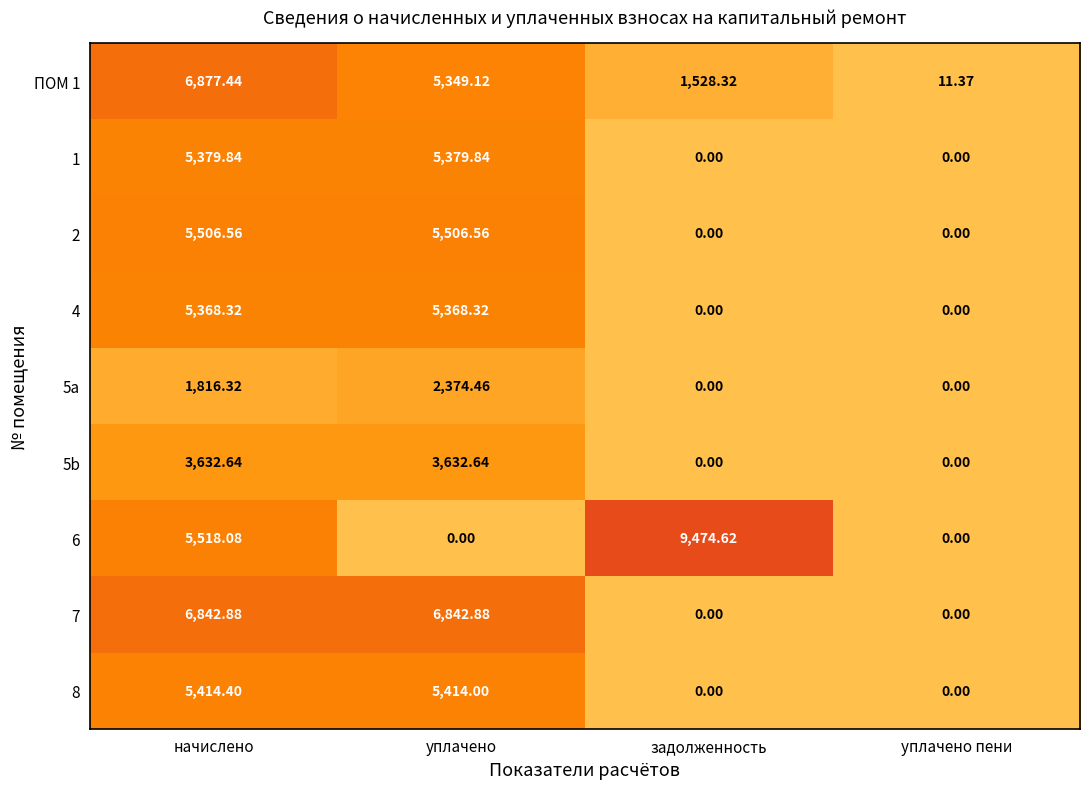

Where is 5a nearest to the value 1187?

начислено